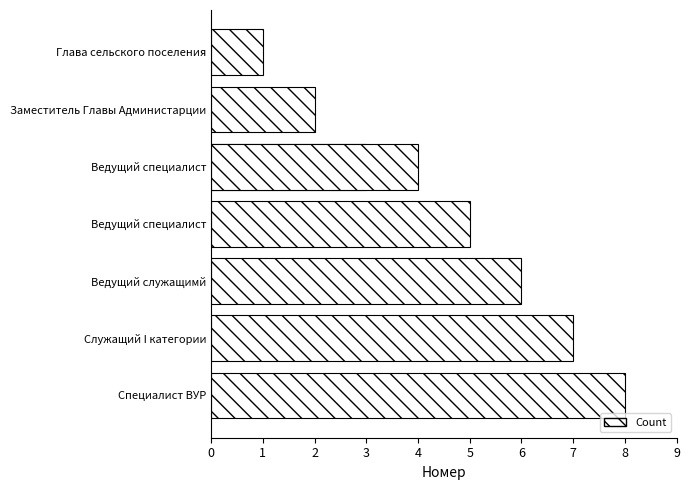

Is it true that the value at Служащий I категории is 7?

True